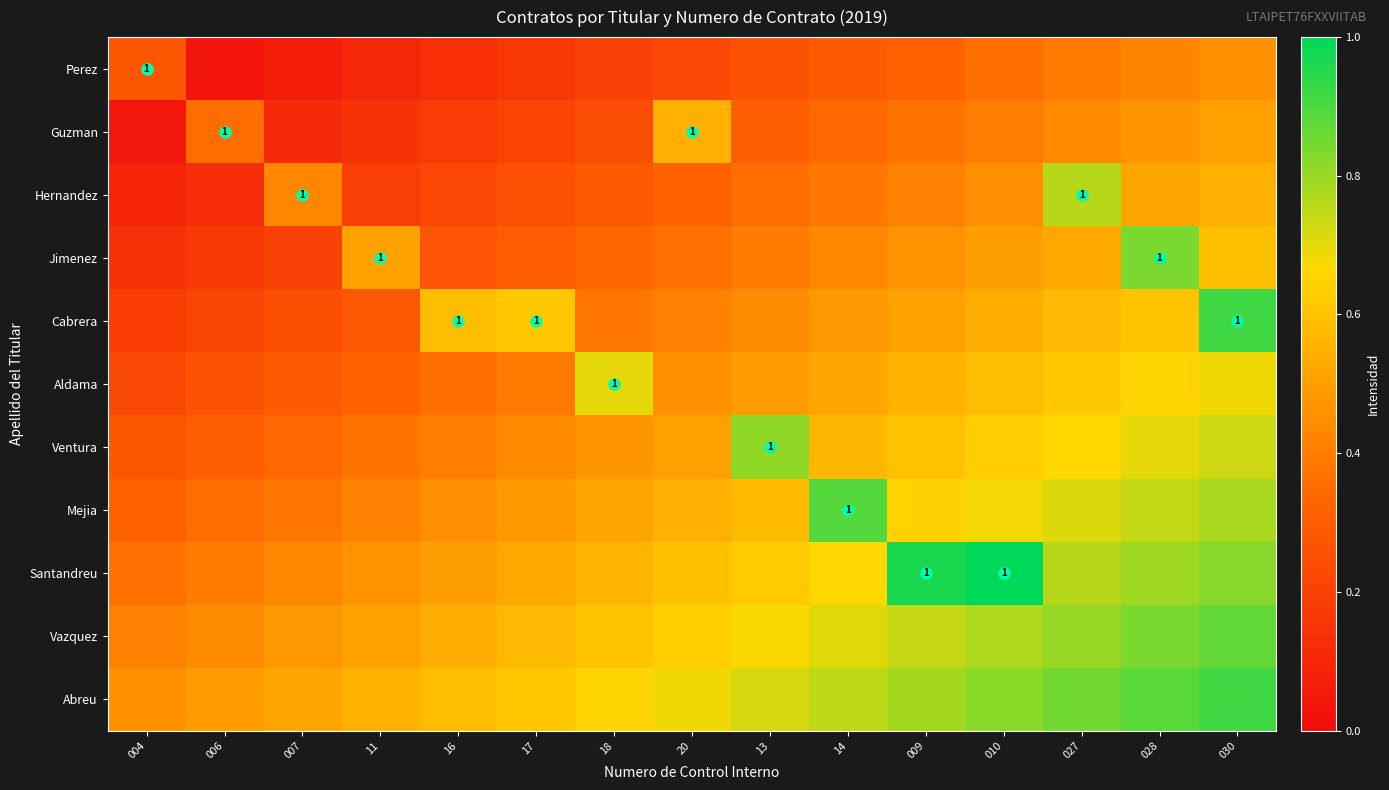

Which category has the highest value in the Ventura series?

13